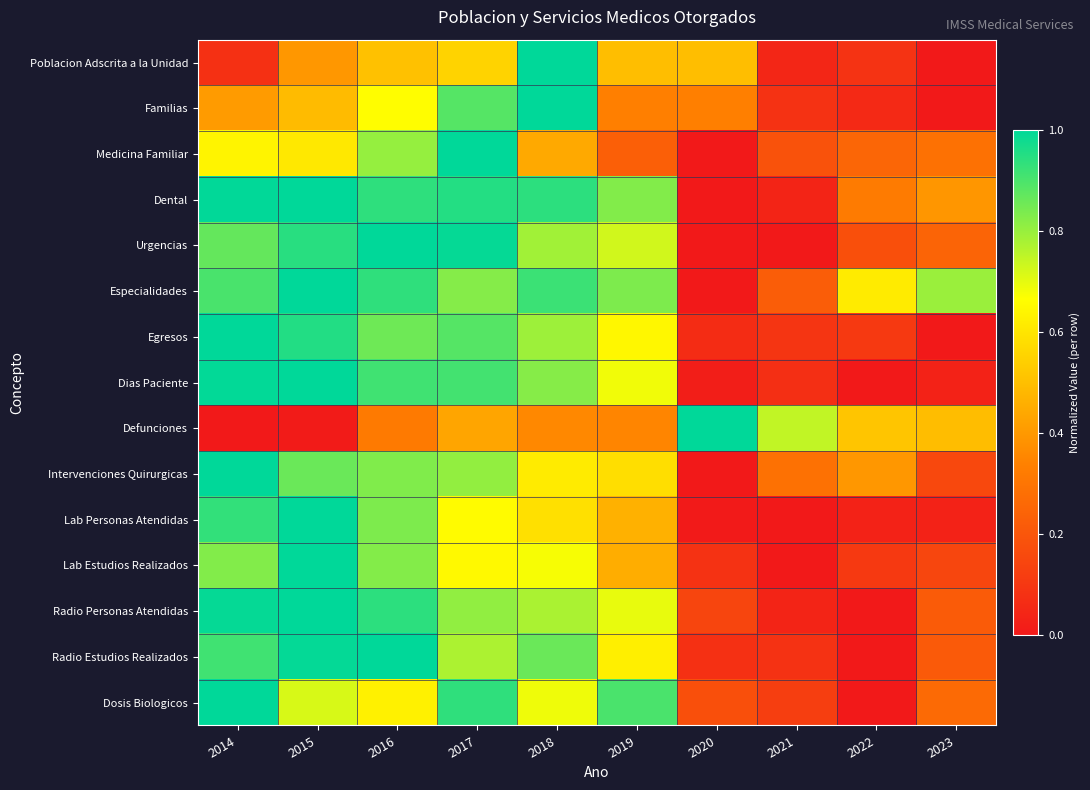

What is the spread (max minus min) of values at 2017?

0.6